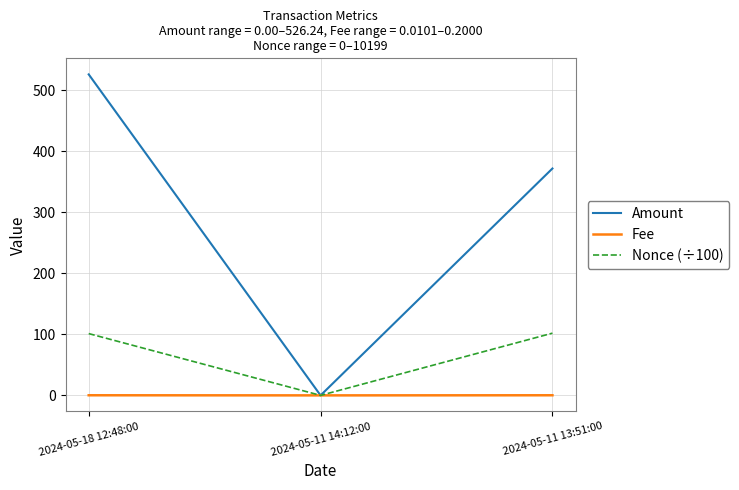

How many values in the Nonce (÷100) series are below 101?

1